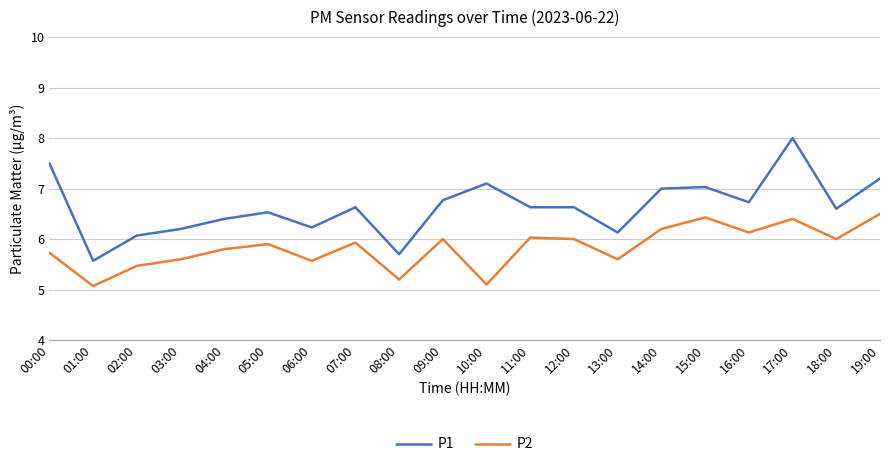

How many lines are shown in the chart?

2